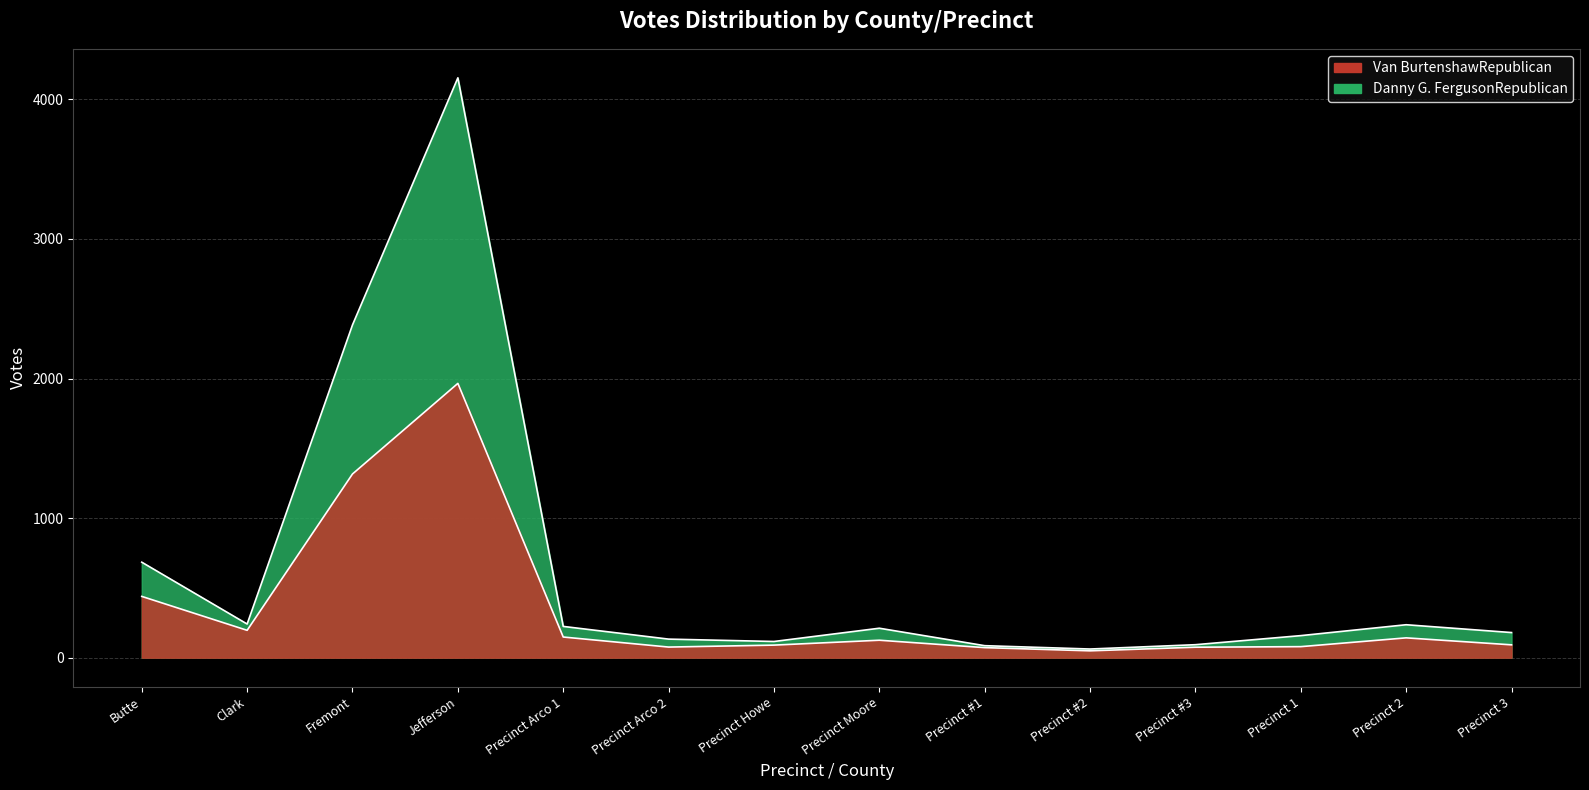

What is the highest value of the Van BurtenshawRepublican series?

1965